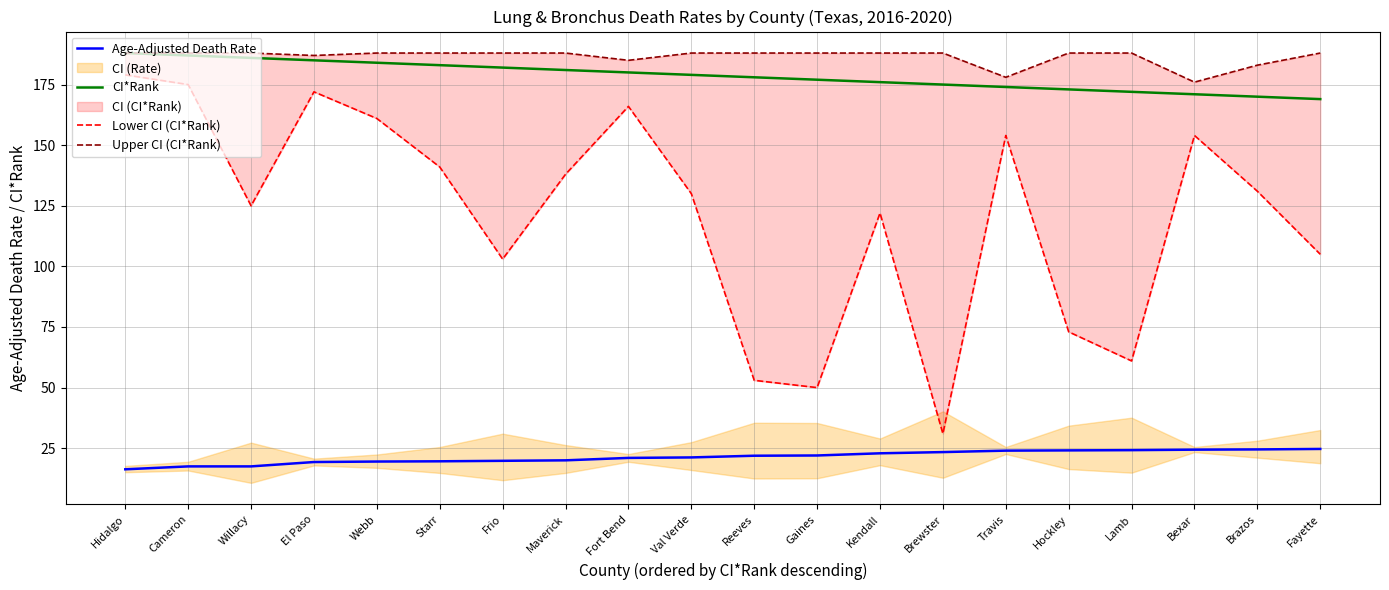

True or false: Lower CI (CI*Rank) and Age-Adjusted Death Rate cross at least once.

False